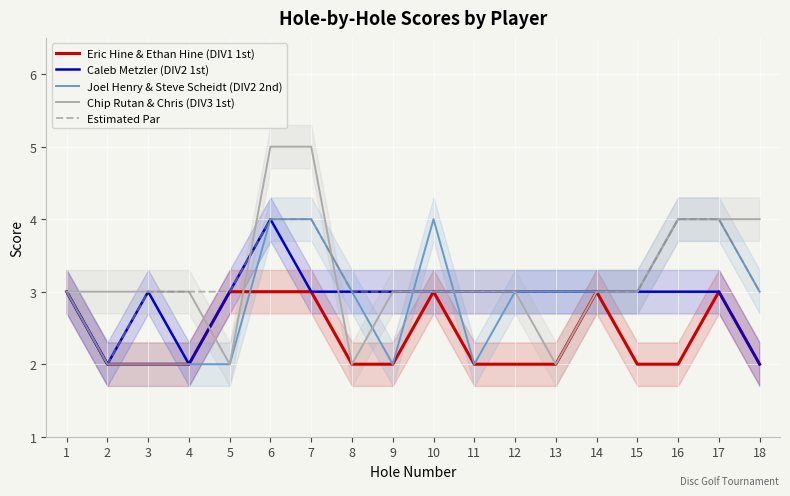

What is the average value of the Joel Henry & Steve Scheidt (DIV2 2nd) series?

3